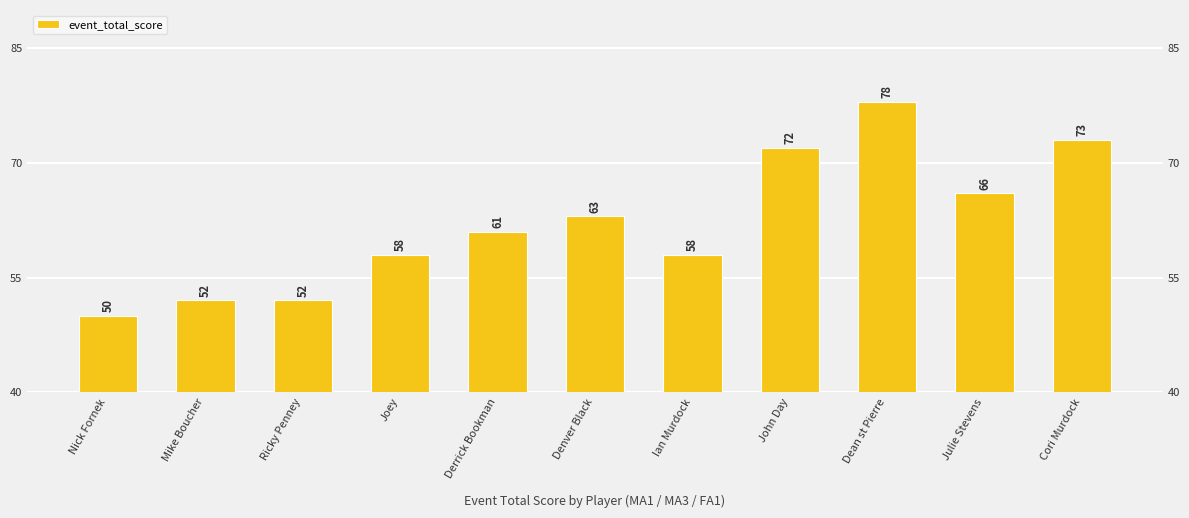

At which label does the data first exceed 61?

Denver Black